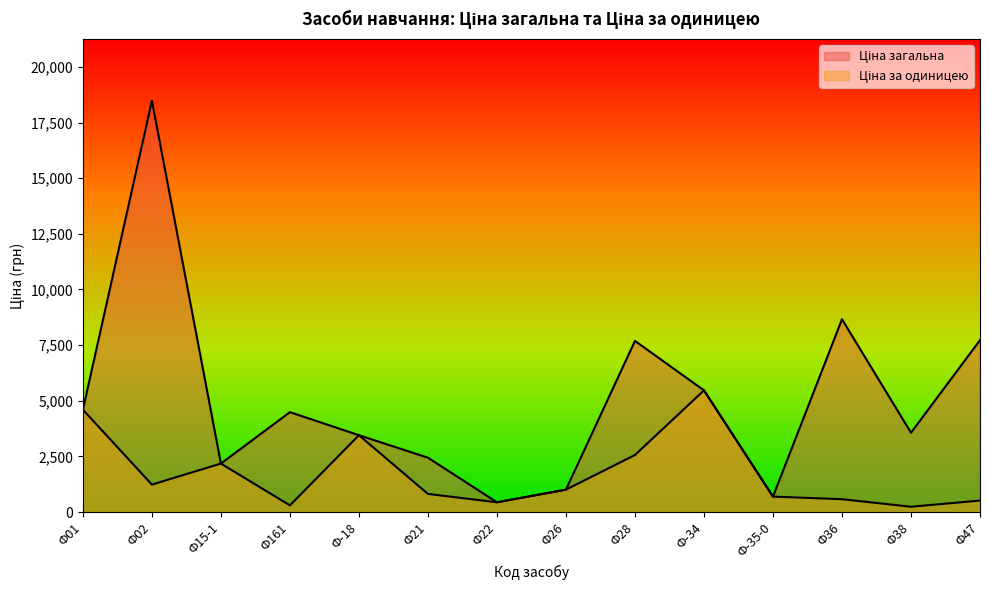

At which category does the chart reach its minimum across all series?

Ф38